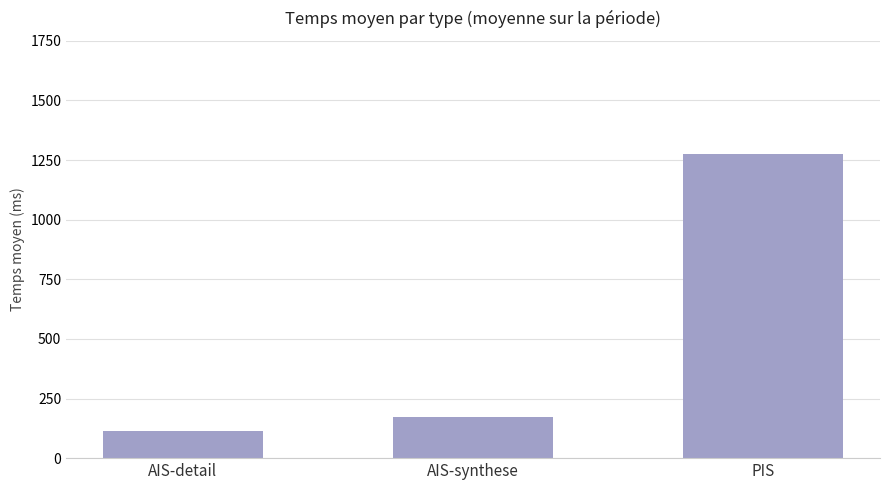

At which category does the chart reach its minimum across all series?

AIS-detail